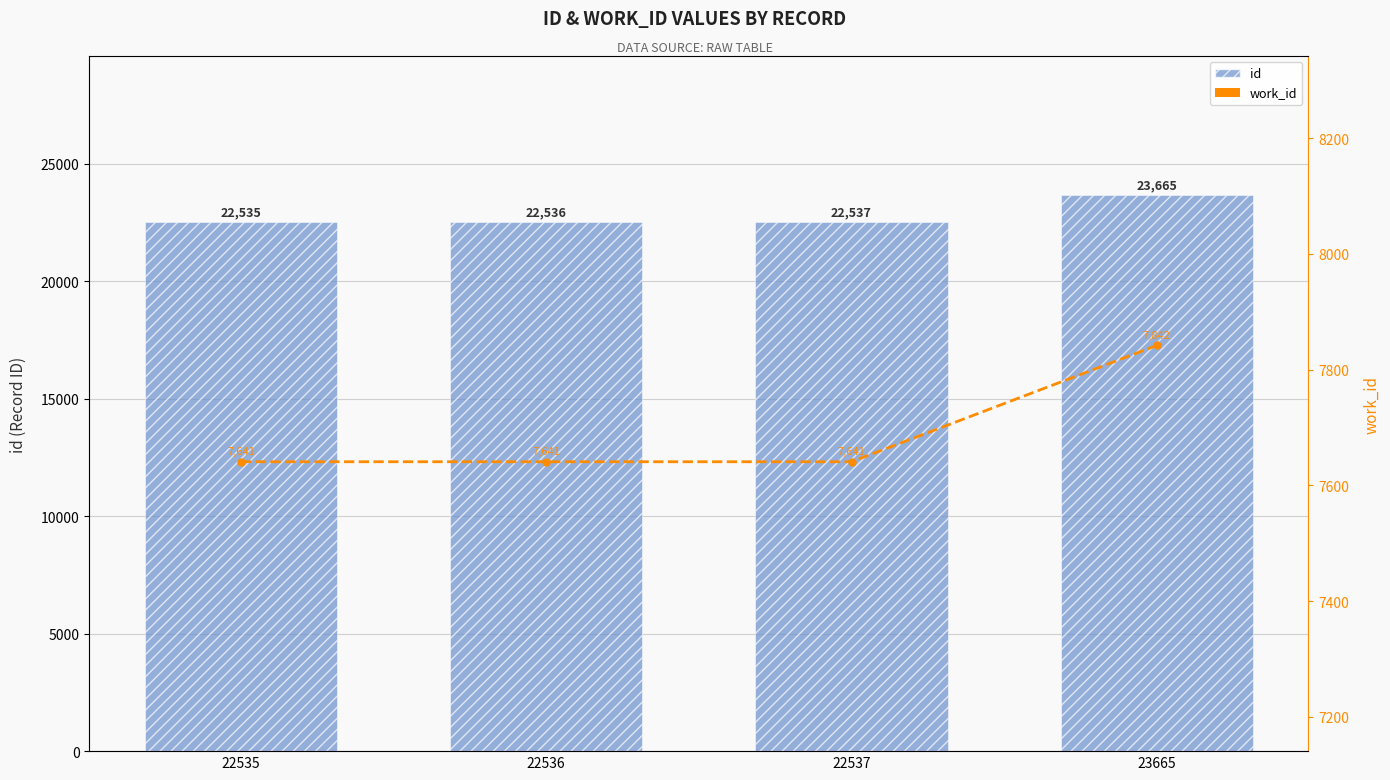

Between 22535 and 22537, which series saw the biggest shift?

id